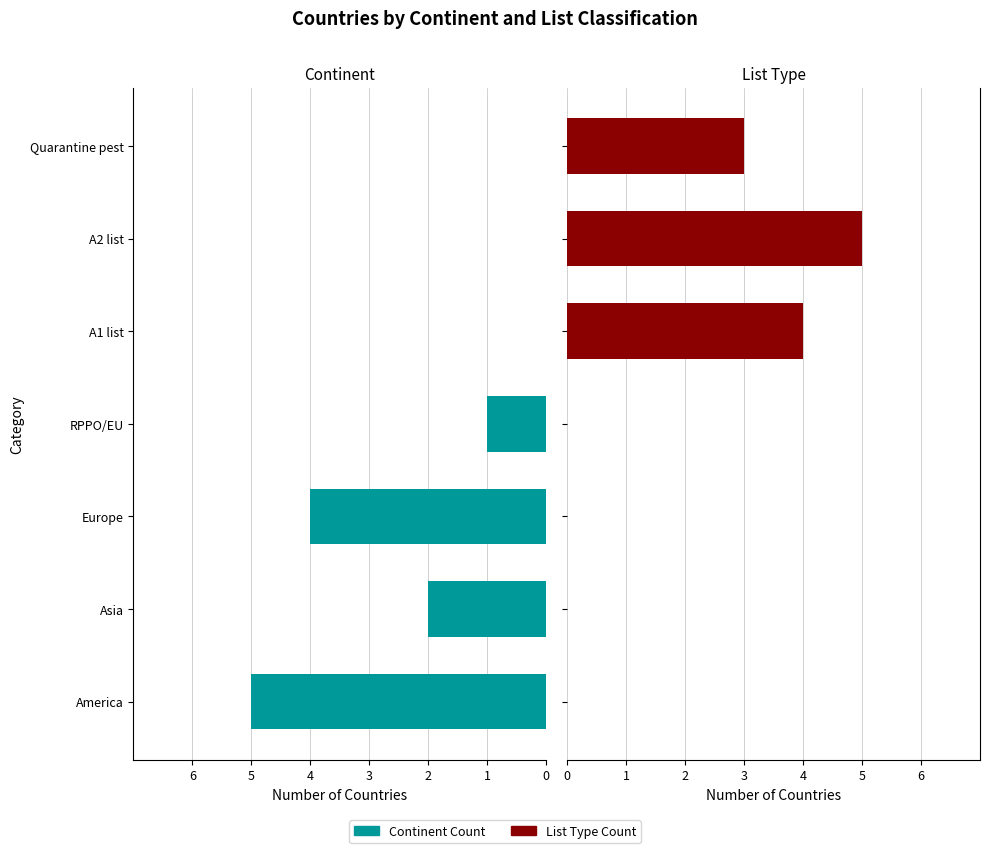

Rank the series at Europe from lowest to highest value.

Count by Continent, Count by List Type